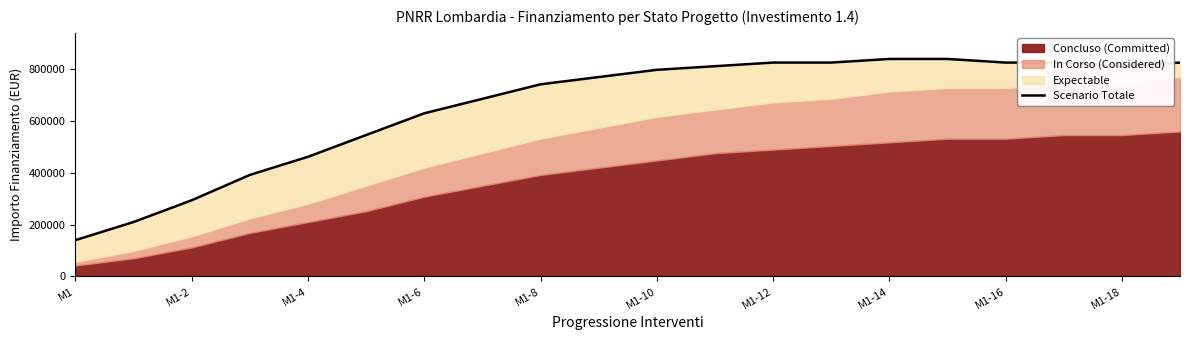

True or false: there are more than 1 points higher than both neighbors.

False